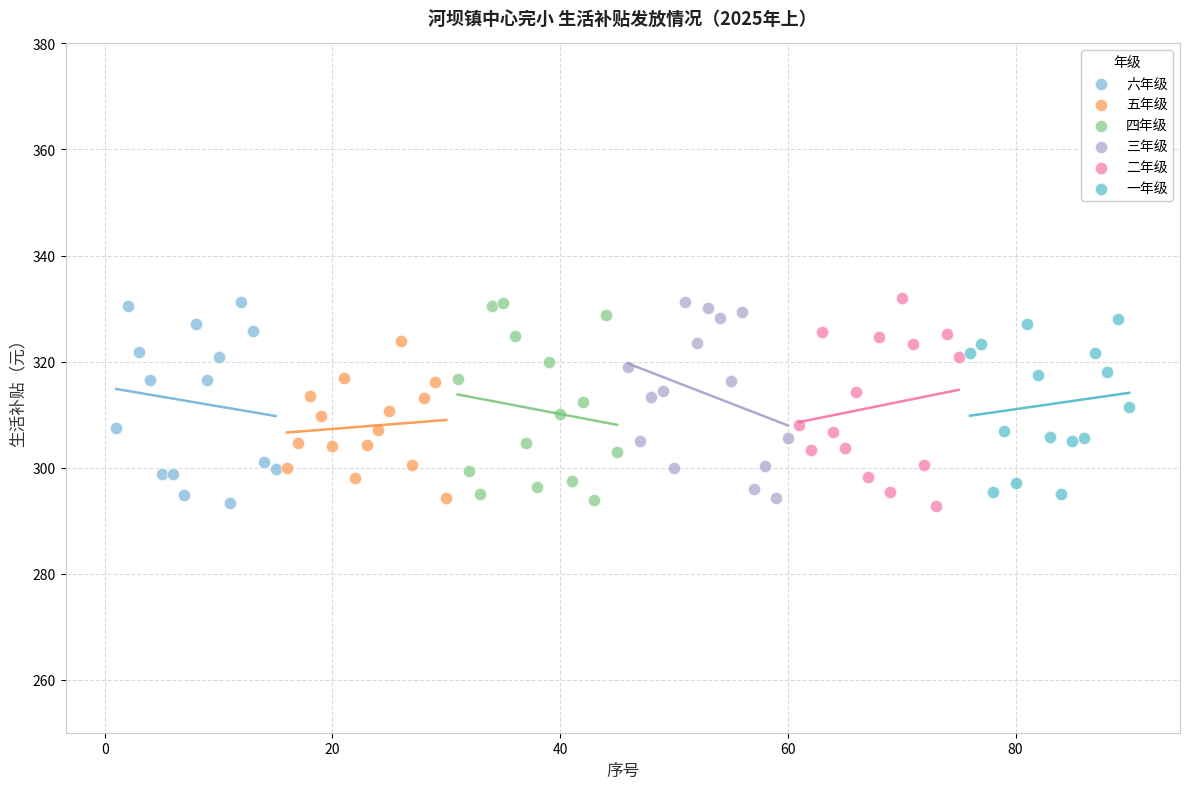

What are all the series names shown in the legend?

六年级, 五年级, 四年级, 三年级, 二年级, 一年级